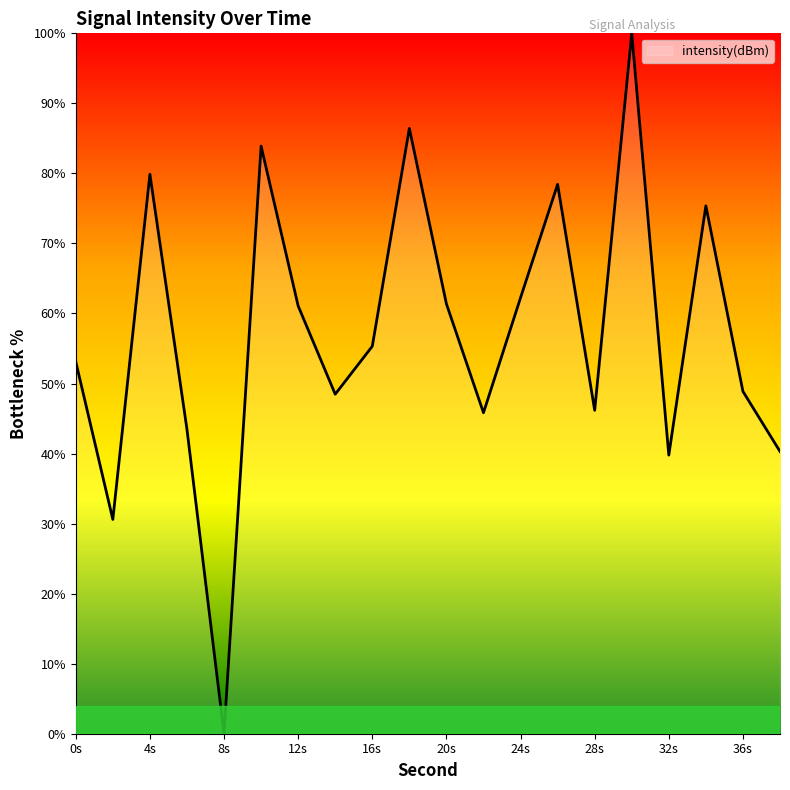

How many lines are shown in the chart?

1